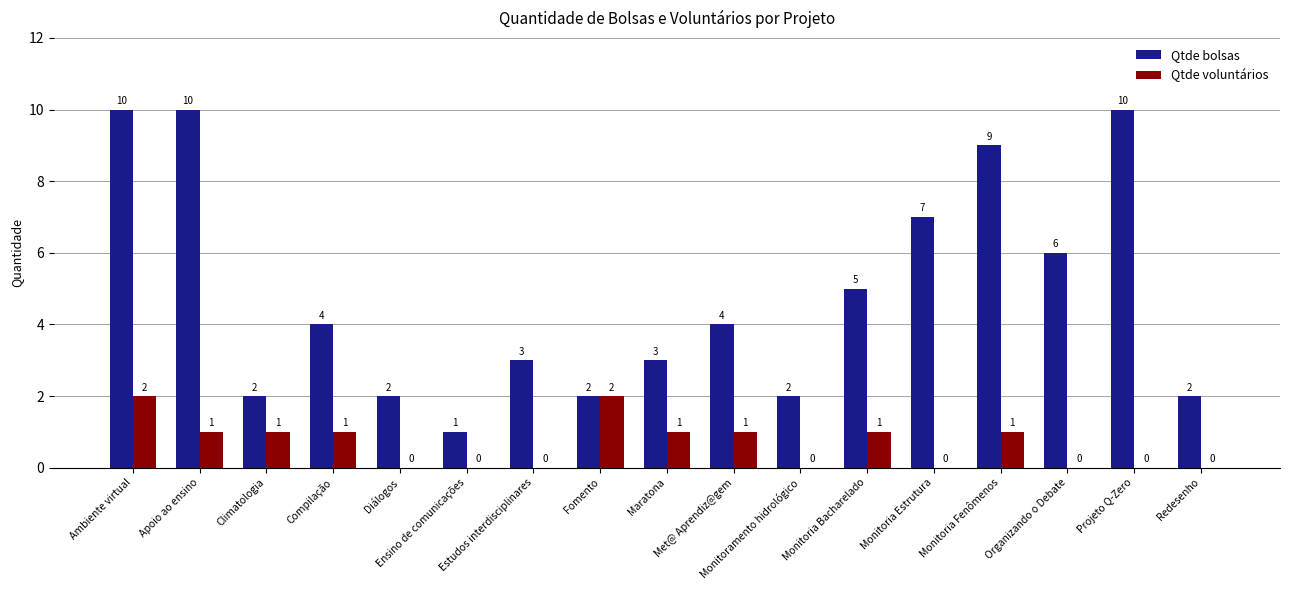

Are the bars grouped side by side (vs. stacked)?

Yes